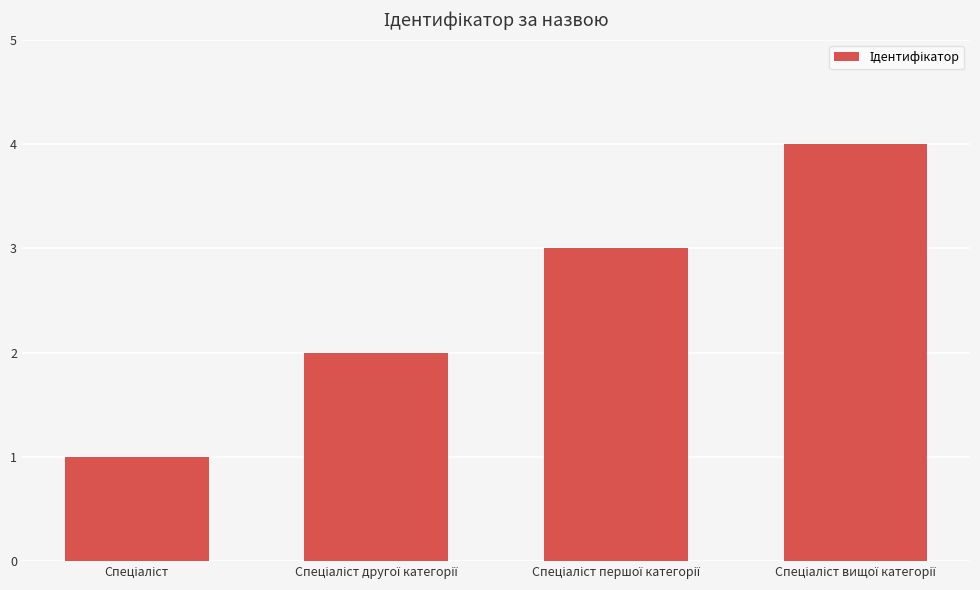

What is the difference between the maximum and minimum values?

3